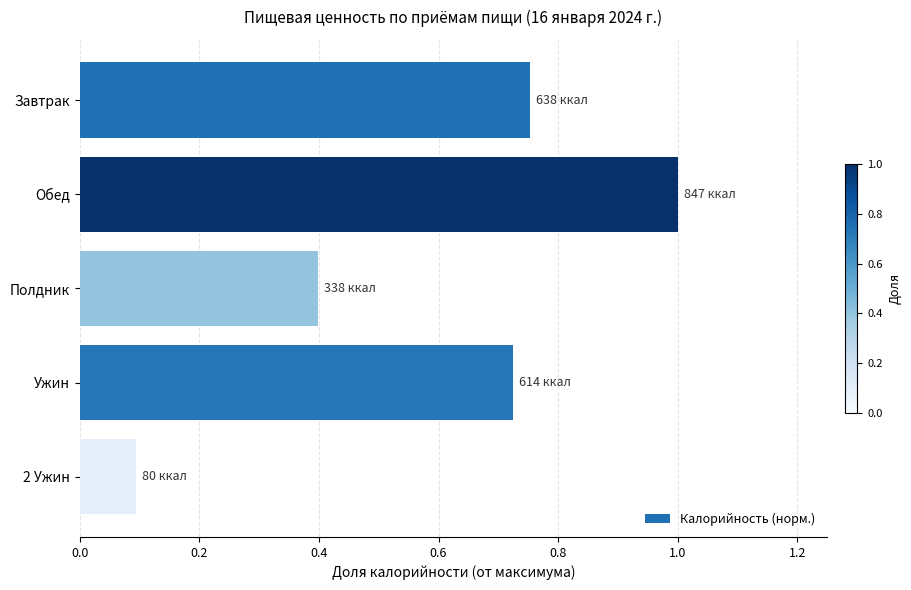

What is the smallest value displayed?

0.1